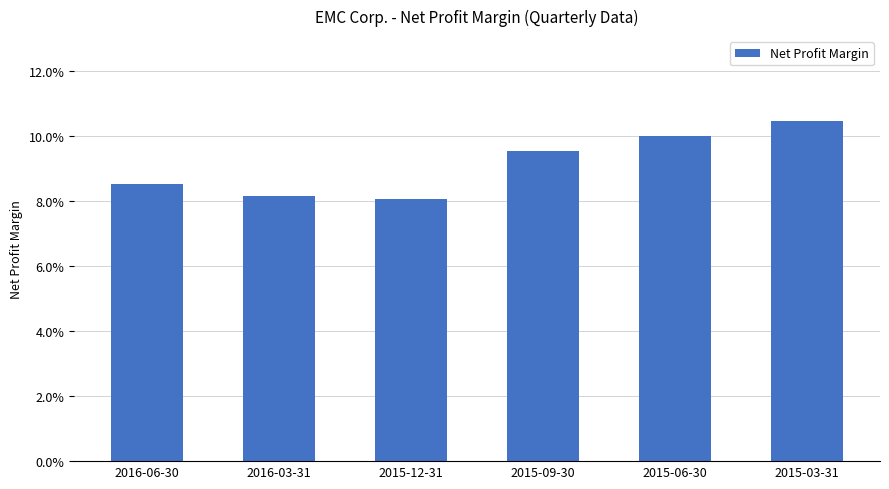

The value at 2015-09-30 is 0.1. True or false?

True